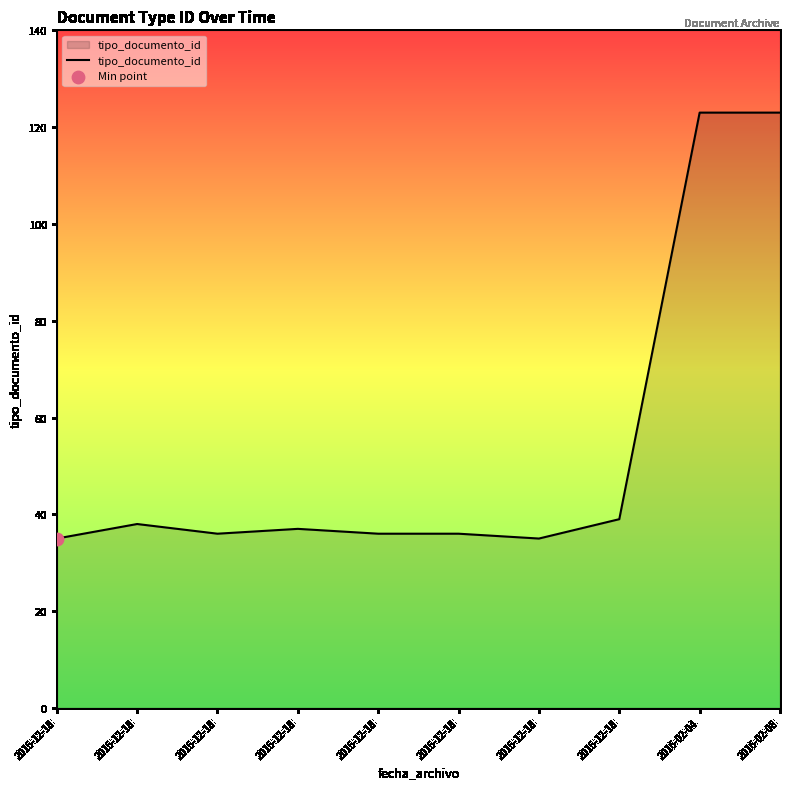

Does the chart have visible grid lines?

No